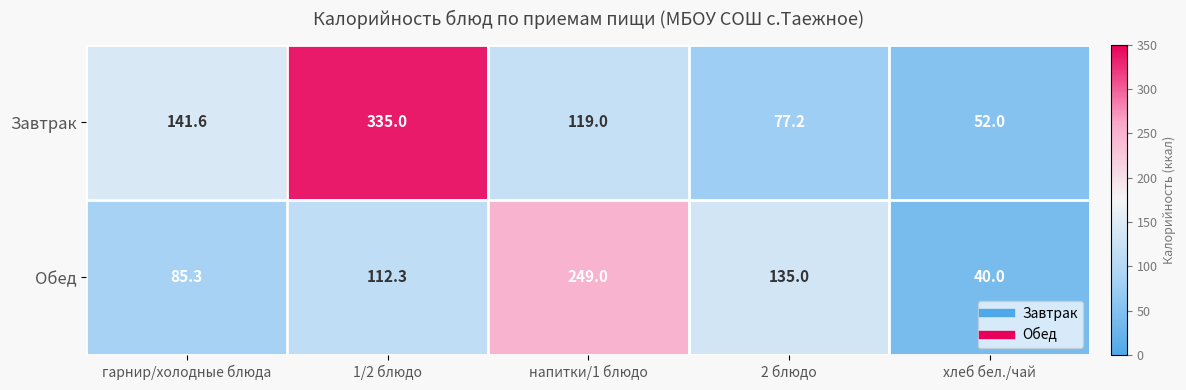

Reading left to right, list all the values displayed in this chart.

Завтрак: гарнир/холодные блюда=141.6	1/2 блюдо=335.0	напитки/1 блюдо=119.0	2 блюдо=77.2	хлеб бел./чай=52.0
Обед: гарнир/холодные блюда=85.3	1/2 блюдо=112.3	напитки/1 блюдо=249.0	2 блюдо=135.0	хлеб бел./чай=40.0